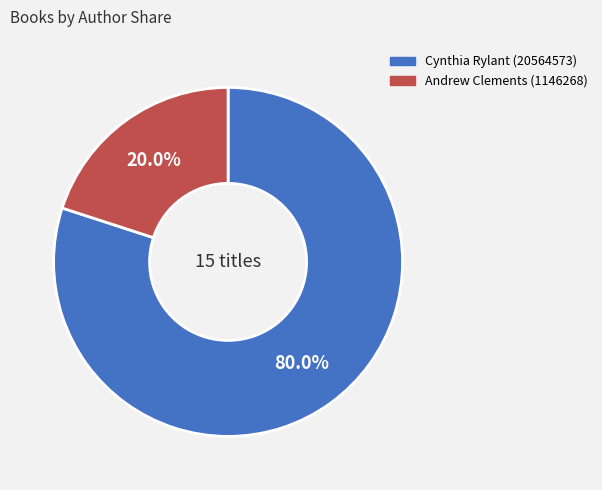

To the nearest percent, what is the difference between the Andrew Clements (1146268) and Cynthia Rylant (20564573) slice percentages?

60%